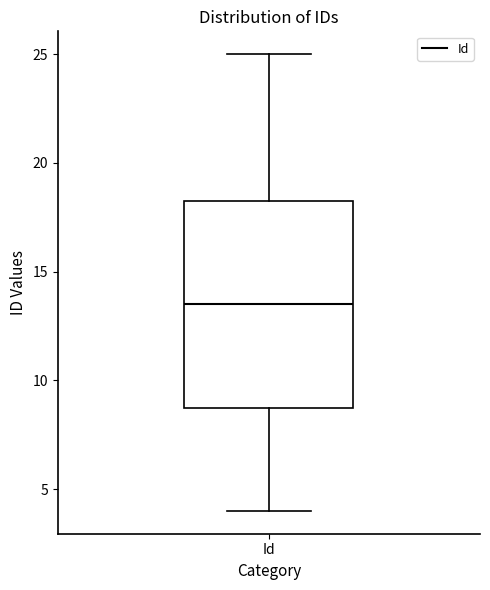

Where does the lower whisker of the box for Id end on the y-axis? The values are not printed on the chart, so give them approximately, as read against the axis.

4.0